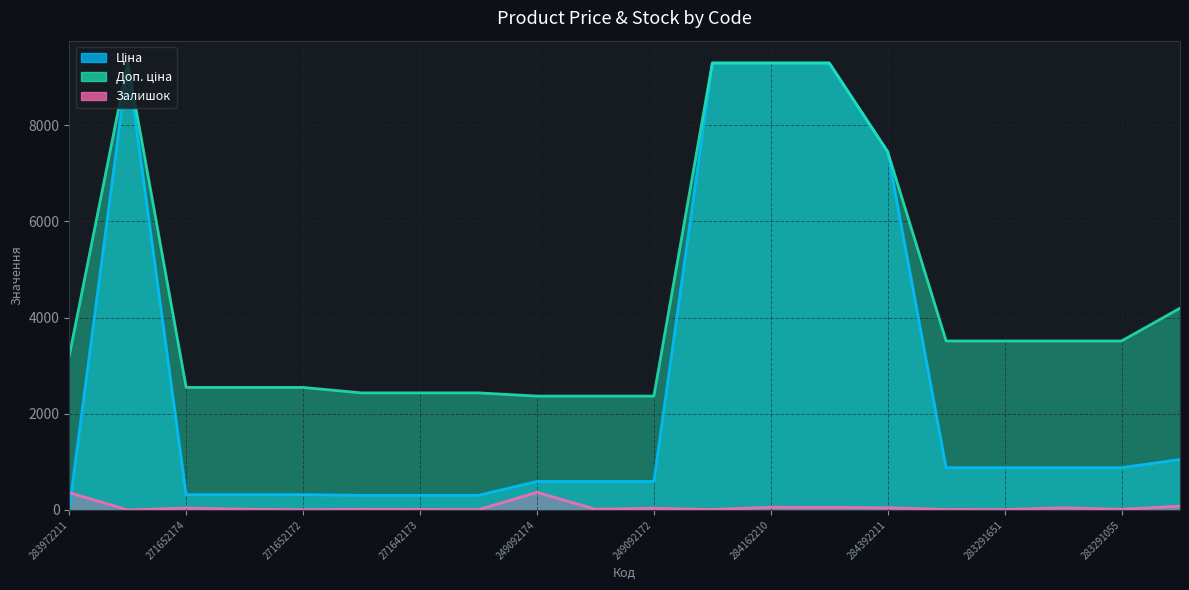

What is the total value across all series at 284162209?

18633.9